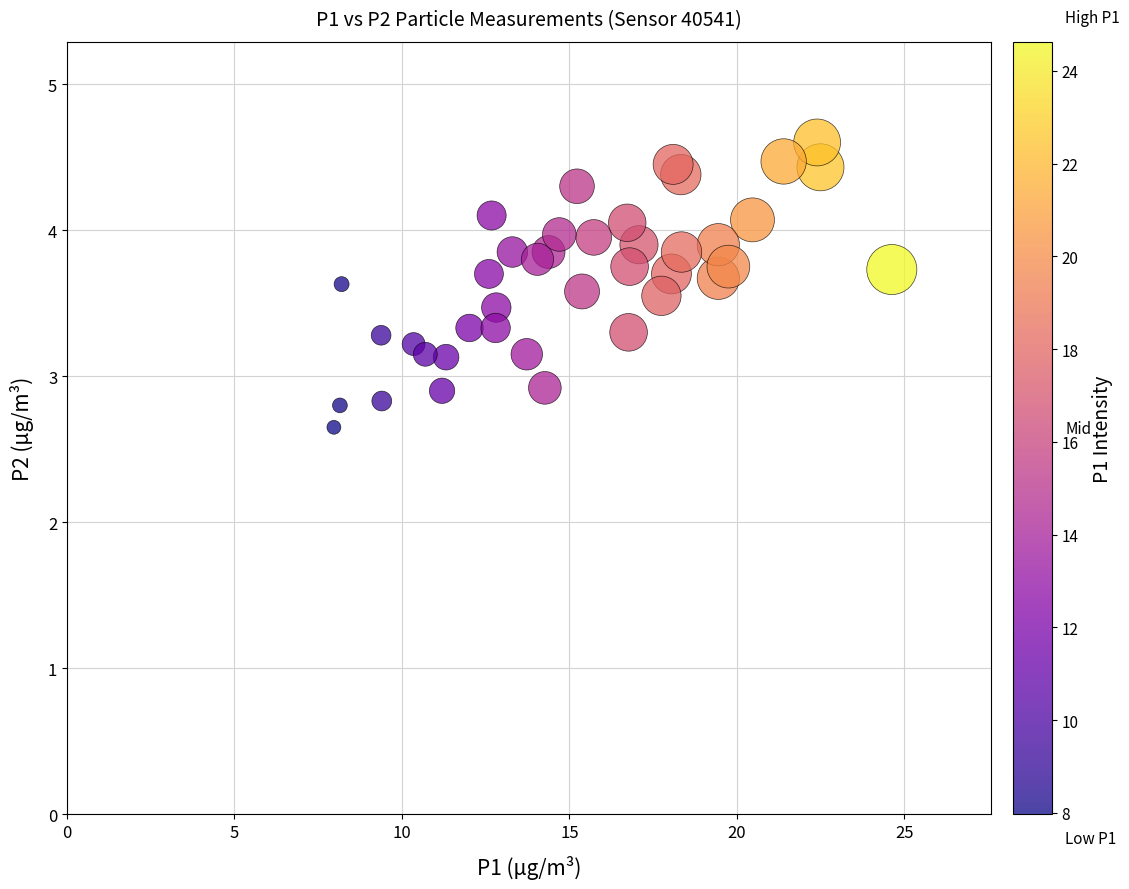

What is the range of X values (max minus min)?

16.7